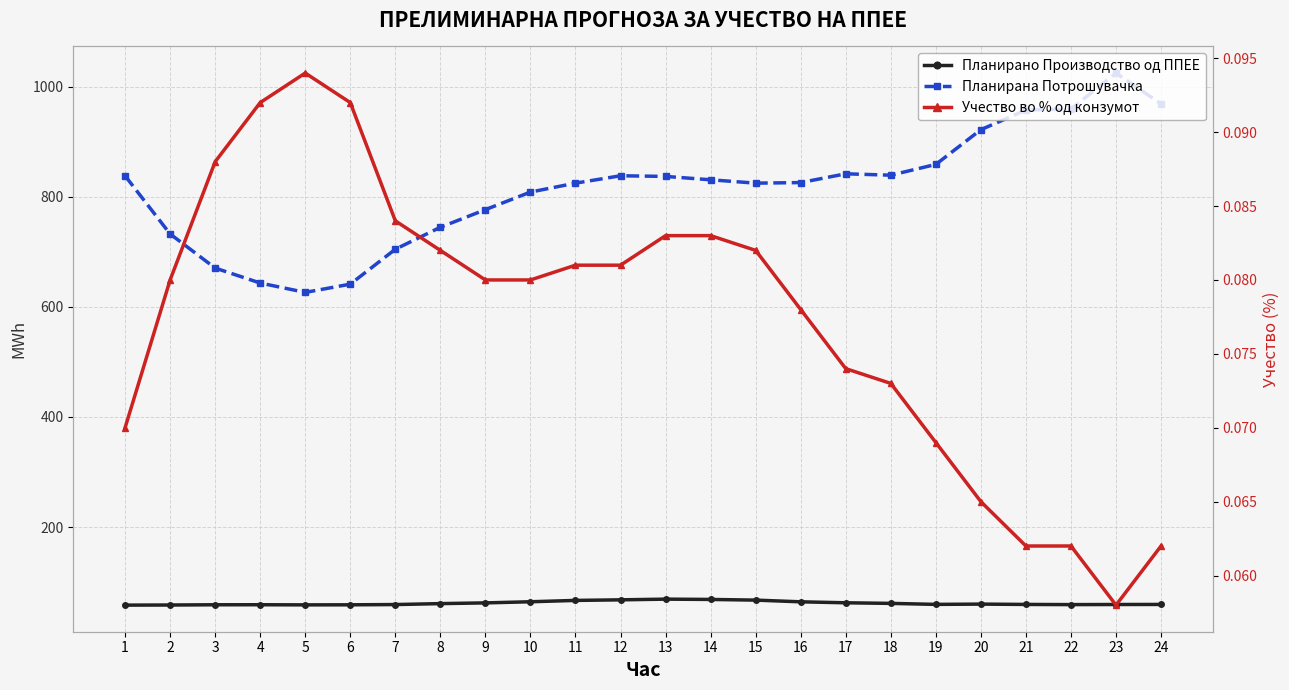

Which series has the largest range (max minus min)?

Планирана Потрошувачка